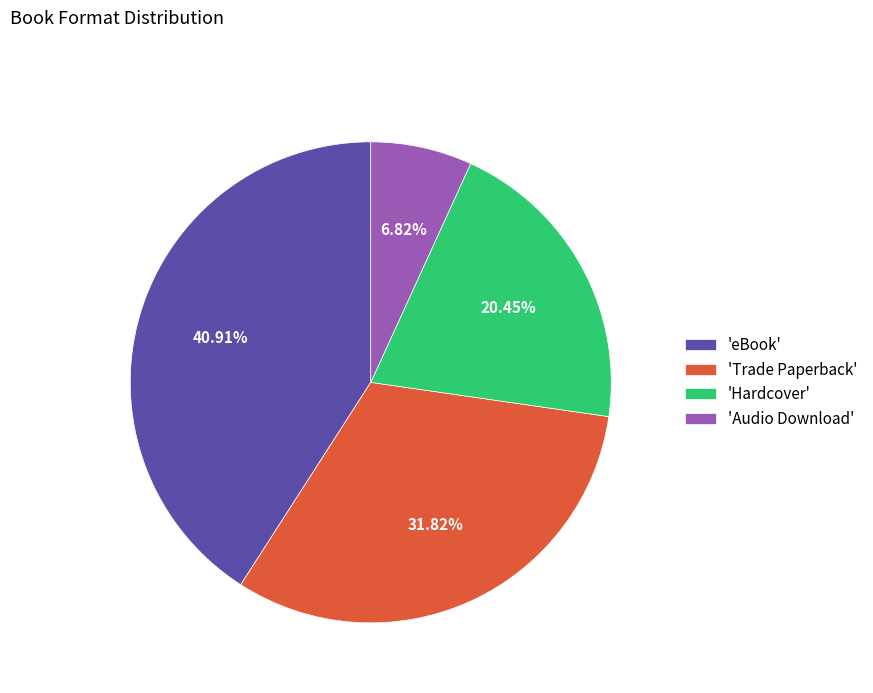

Rank the categories by value from lowest to highest.

'Audio Download', 'Hardcover', 'Trade Paperback', 'eBook'